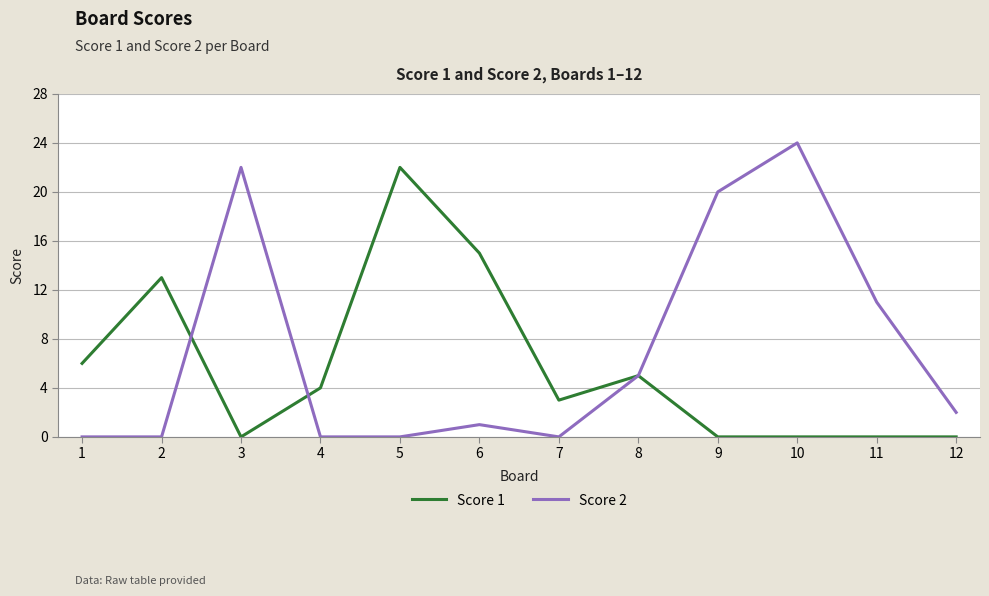

Reading left to right, transcribe all the data shown in this chart.

Score 1: 1=6	2=13	3=0	4=4	5=22	6=15	7=3	8=5	9=0	10=0	11=0	12=0
Score 2: 1=0	2=0	3=22	4=0	5=0	6=1	7=0	8=5	9=20	10=24	11=11	12=2